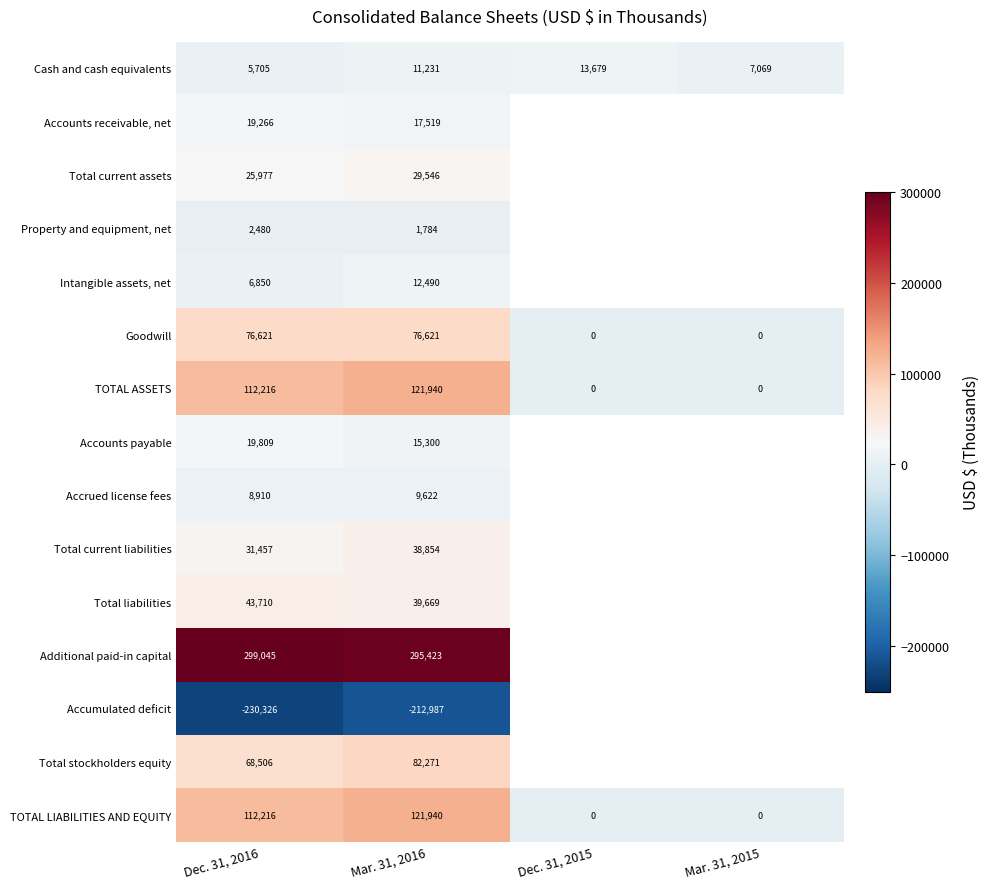

What is the spread (max minus min) of values at Dec. 31, 2016?

529371